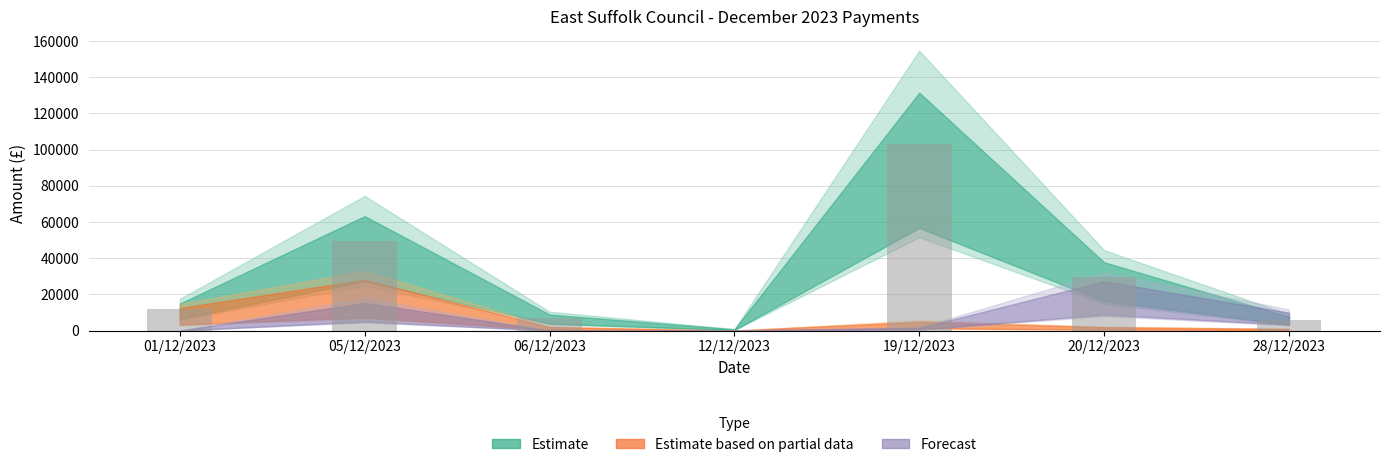

What is the change in value from 01/12/2023 to 20/12/2023?

+17929.7